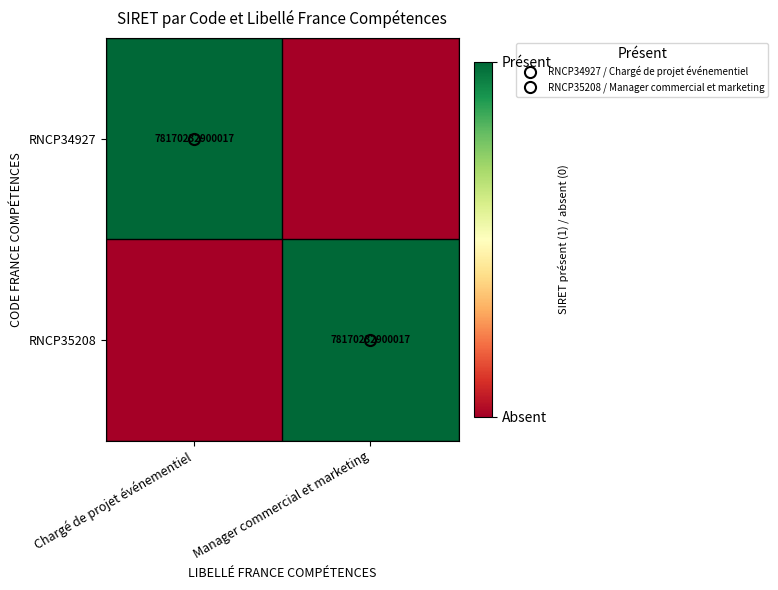

What is the highest value of the RNCP35208 series?

1